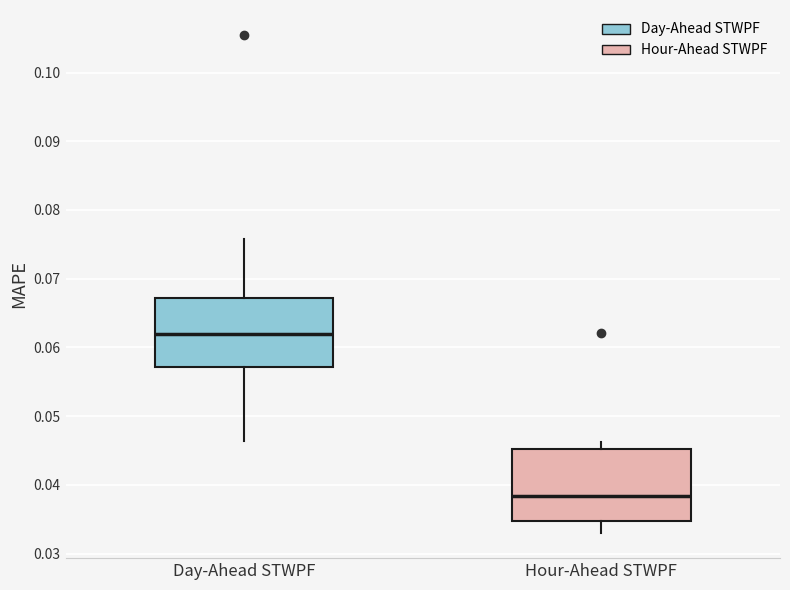

Reading left to right, read every box against the y-axis: the position of its median line, the range the box covers, and the ends of its whiskers. The values are not printed on the chart, so give them approximately, as read against the axis.

Day-Ahead STWPF: median 0.062, box 0.057 to 0.067, whiskers 0.046 to 0.076
Hour-Ahead STWPF: median 0.038, box 0.035 to 0.045, whiskers 0.033 to 0.046